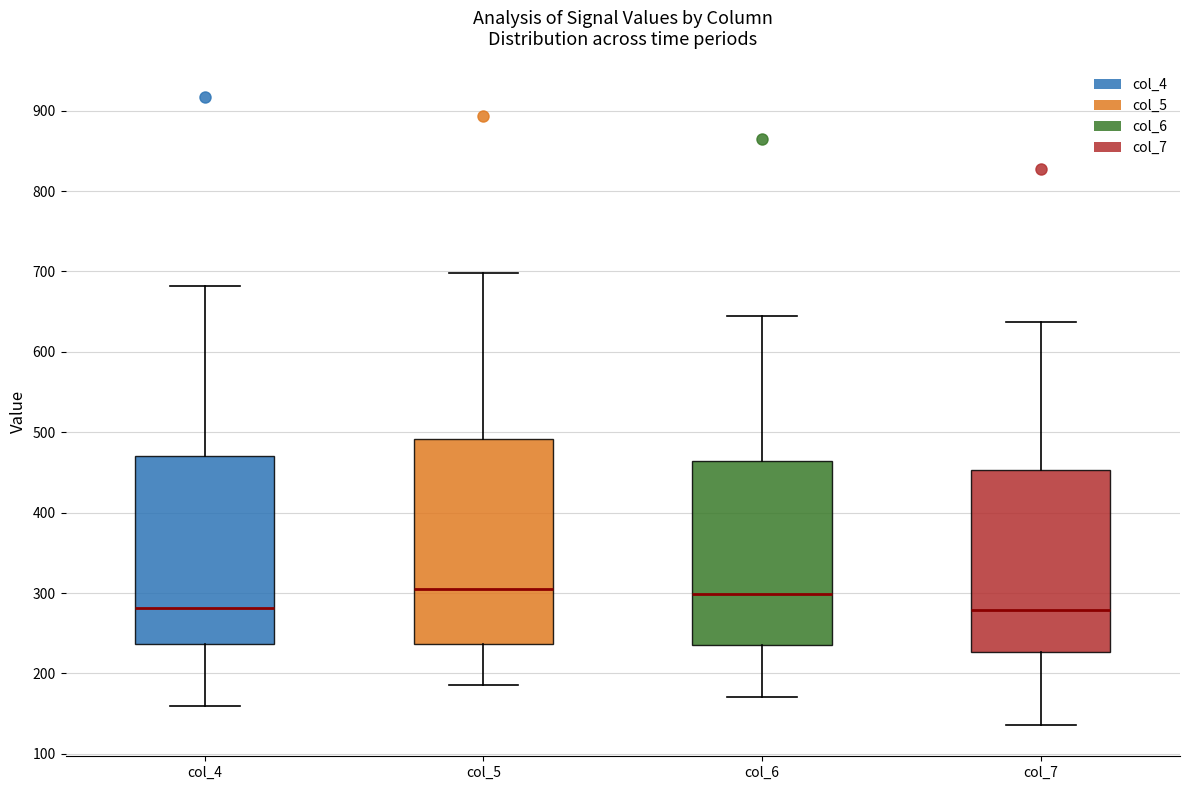

Comparing the boxes themselves (not the whiskers), which one is the tallest?

col_5